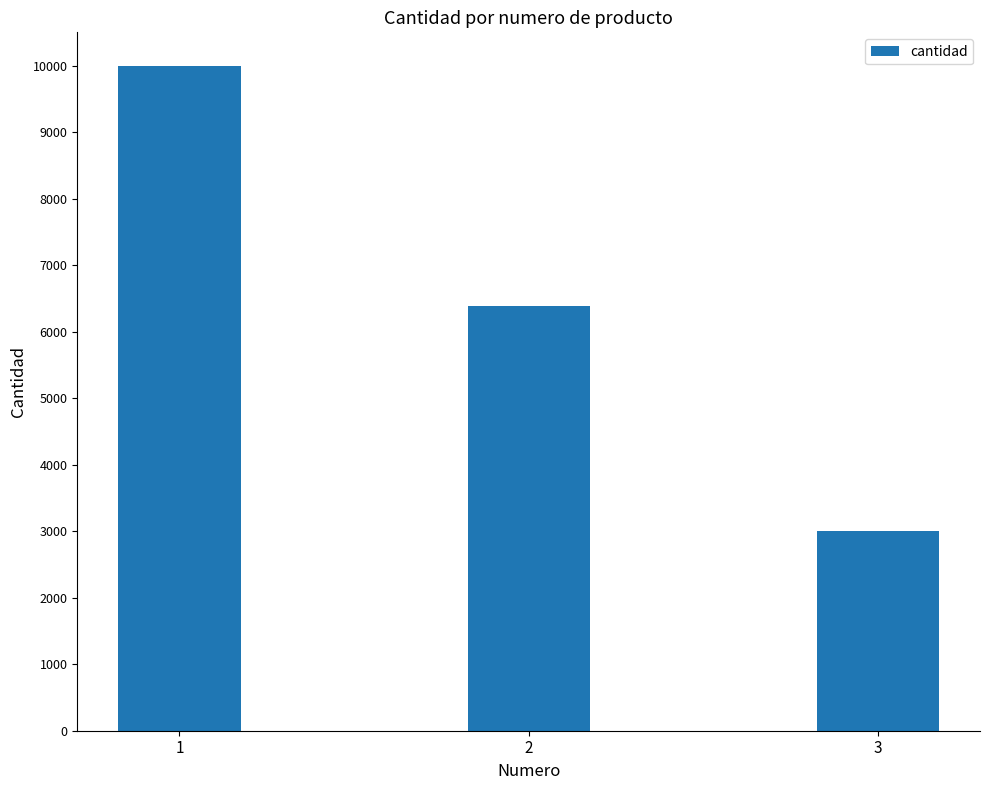

At which label is the value closest to 6500?

2